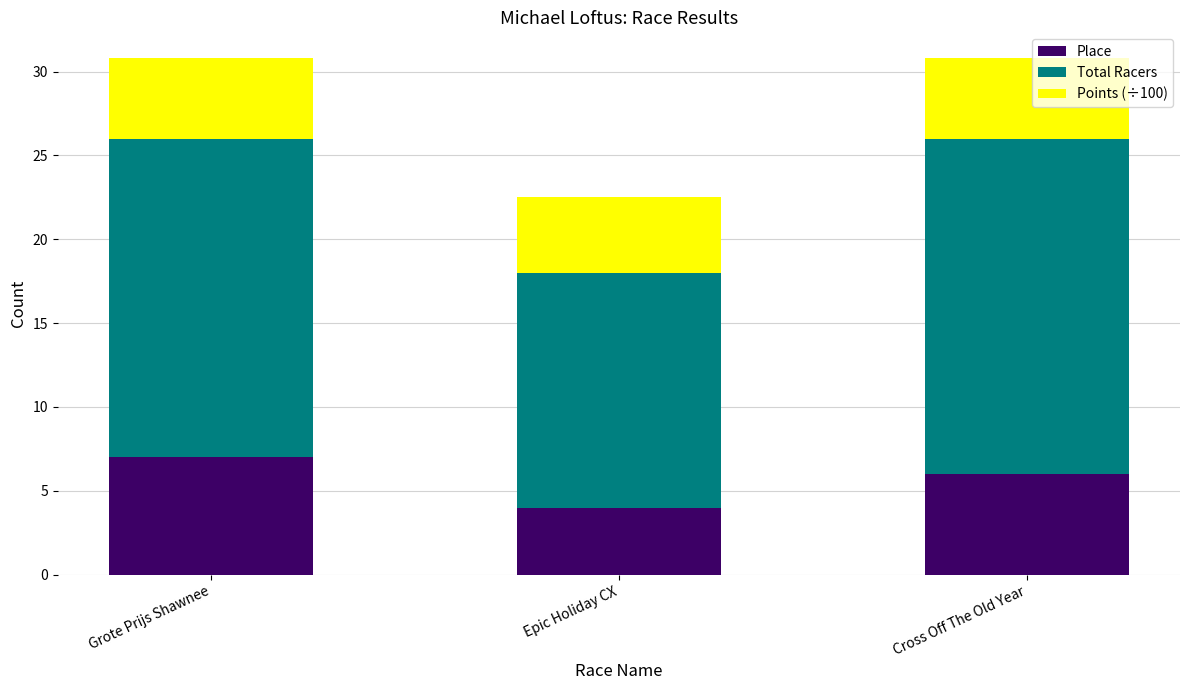

What is the maximum value for Place?

7.0